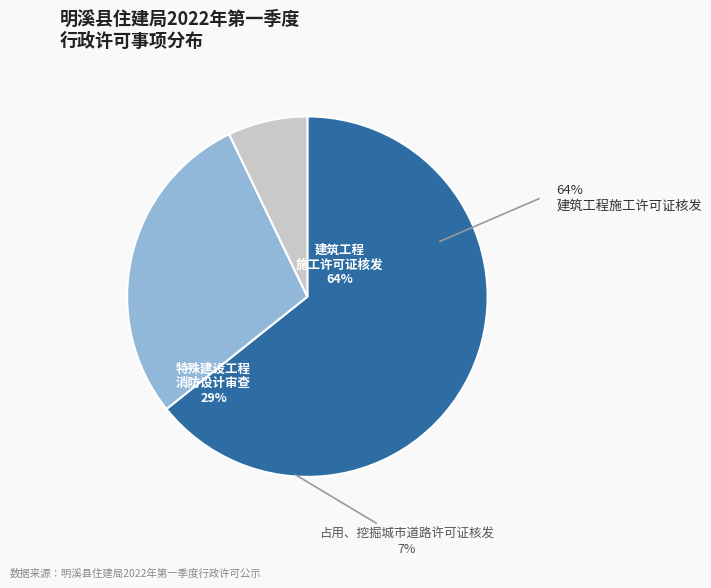

Does 占用、挖掘城市道路许可证核发 account for over 50% of the chart?

No